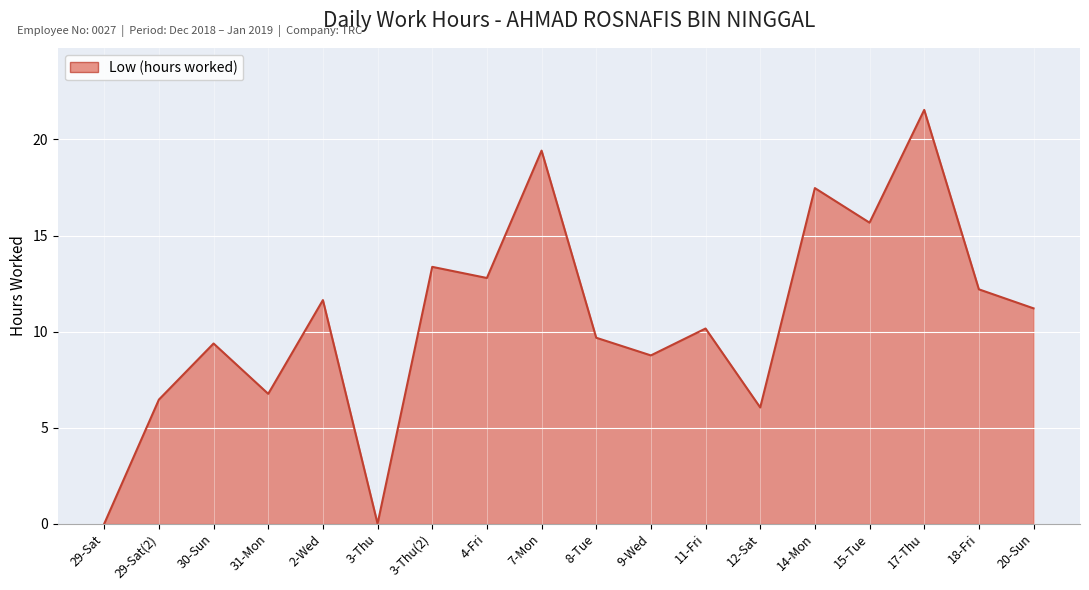

Is it true that the value at 15-Tue is 15.7?

True